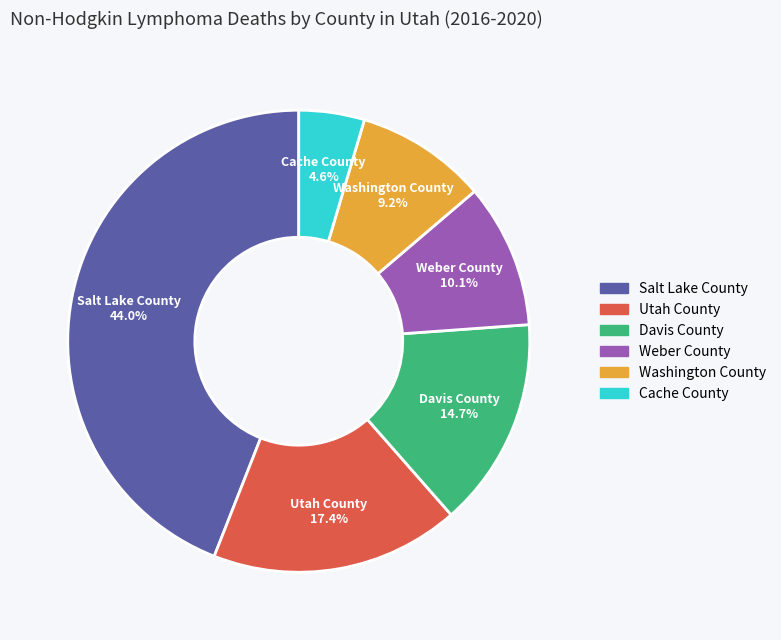

What percentage do Weber County and Utah County together represent?

27.5%